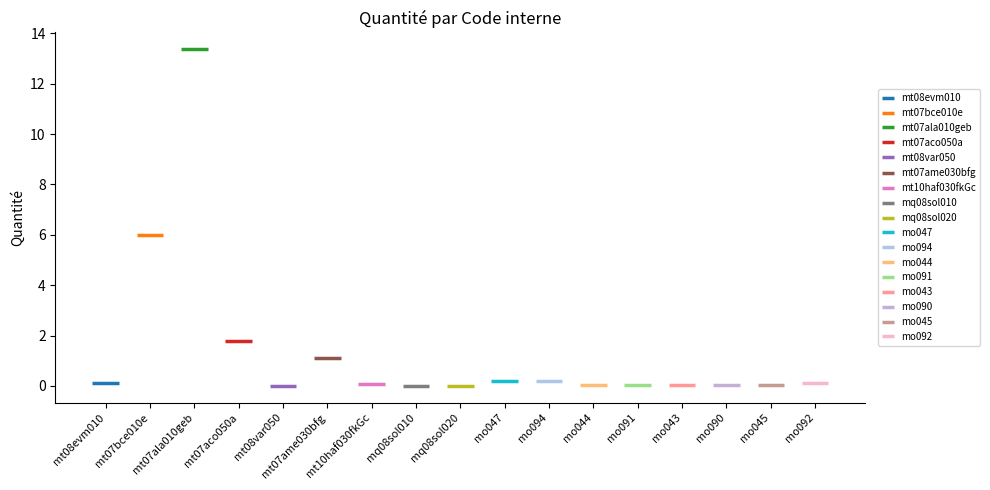

Which label corresponds to the smallest value in the chart?

mq08sol010